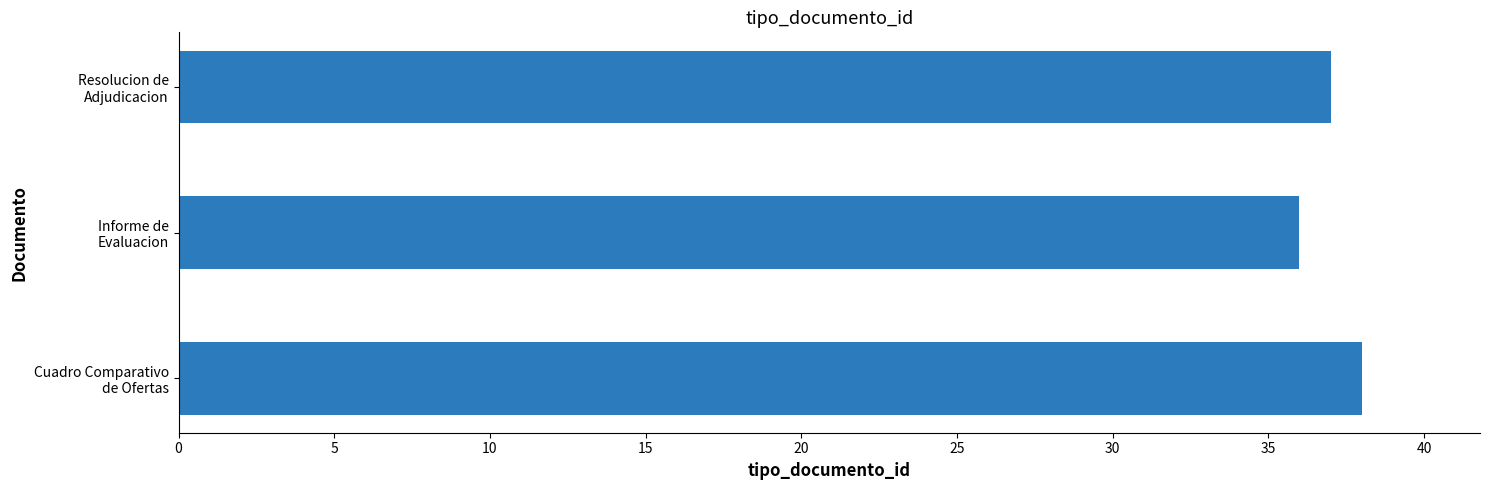

List the labels in order of value, largest first.

Cuadro Comparativo
de Ofertas, Resolucion de
Adjudicacion, Informe de
Evaluacion